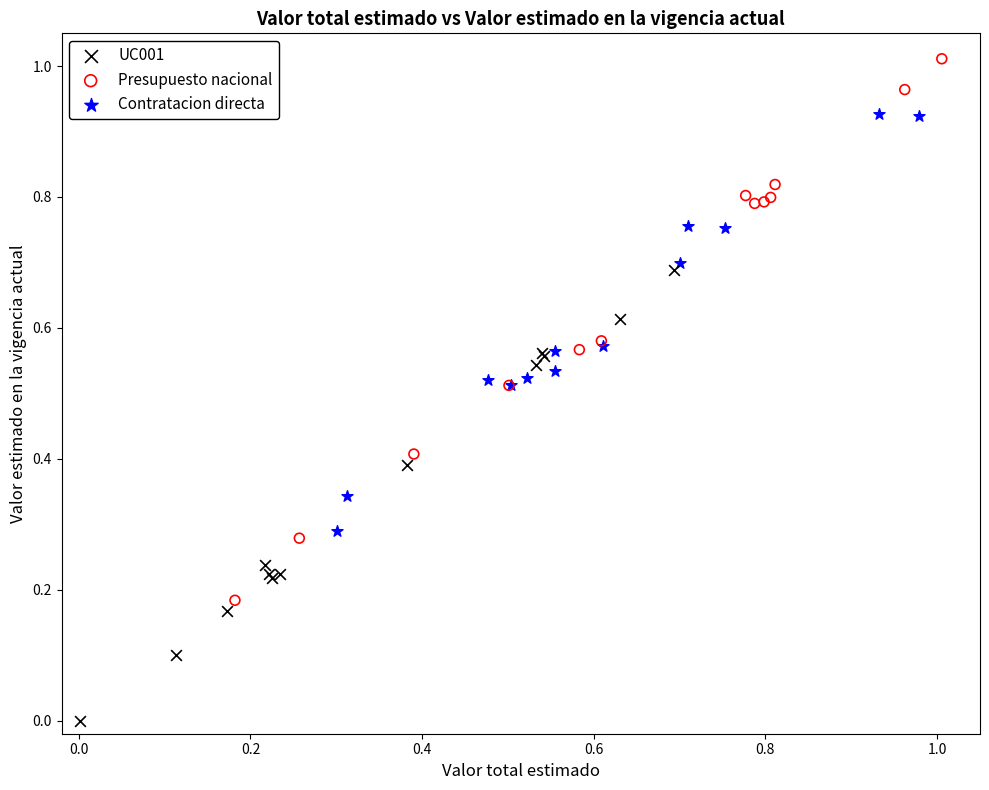

Which series has the widest spread of Y values?

Presupuesto nacional